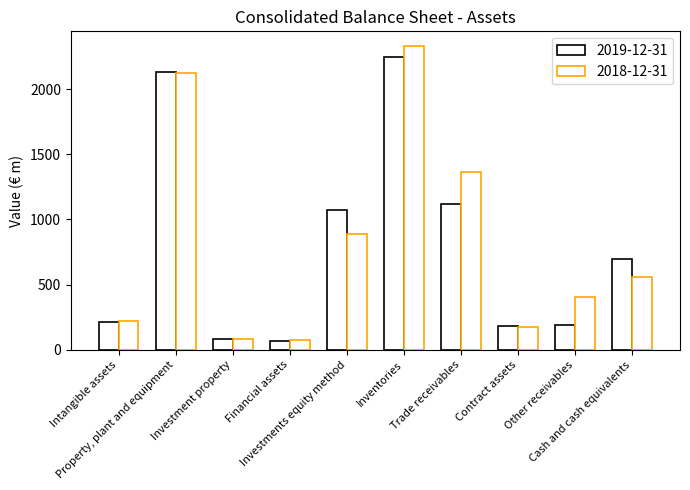

Which category has the highest value in the 2019-12-31 series?

Inventories